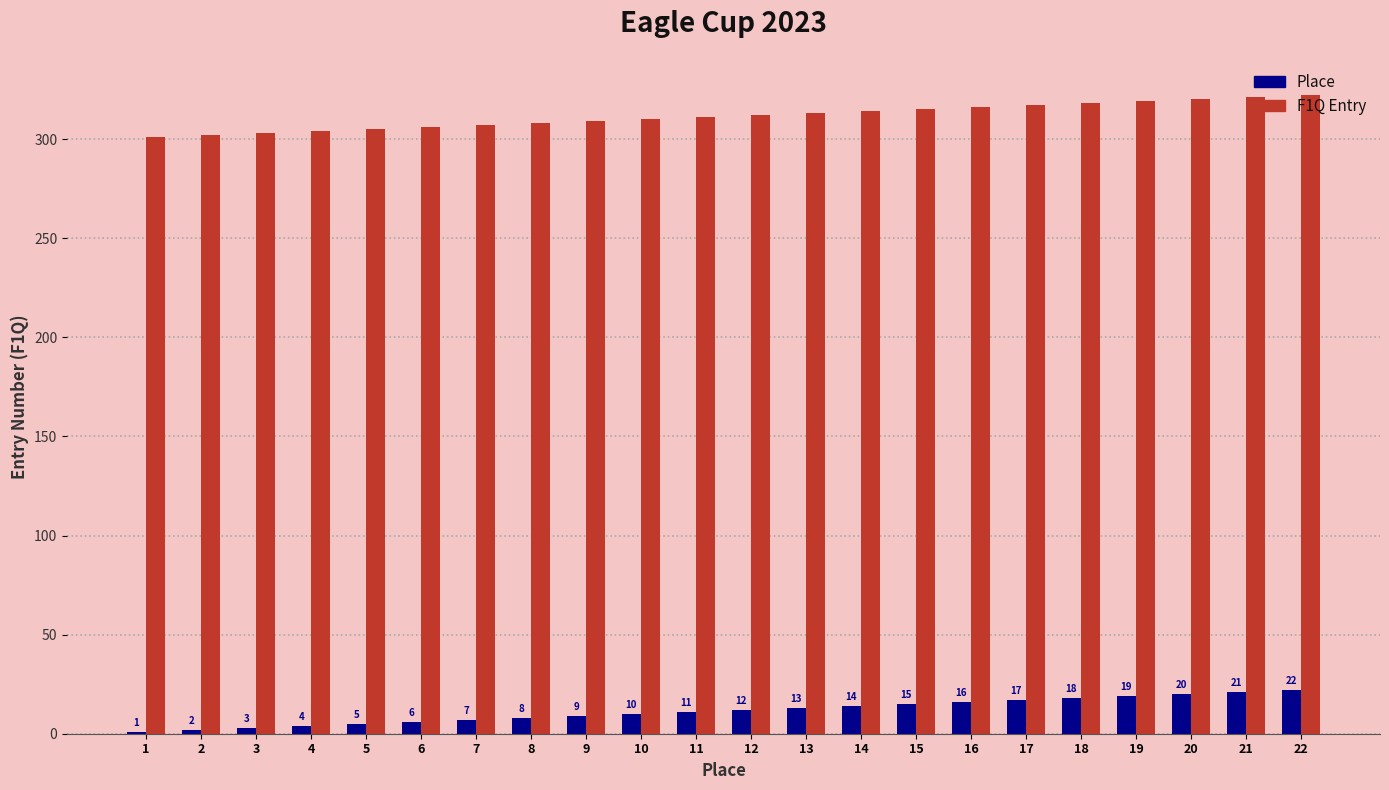

Where is Place nearest to the value 11?

11